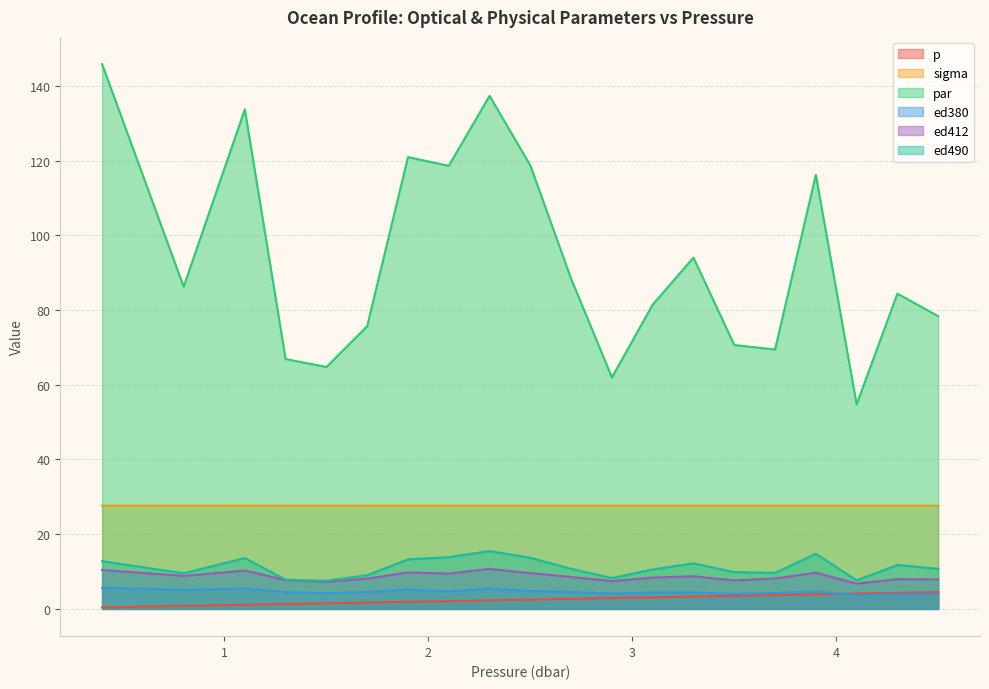

Is it true that ed380 equals 2.6 at 0.4?

False